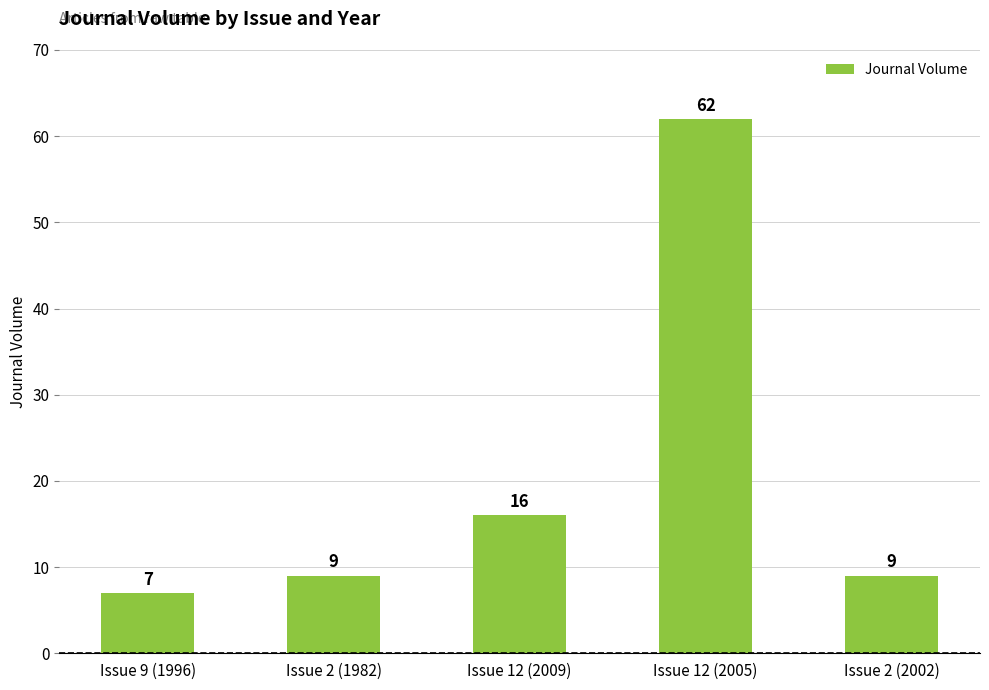

Reading left to right, transcribe all the data shown in this chart.

7	9	16	62	9